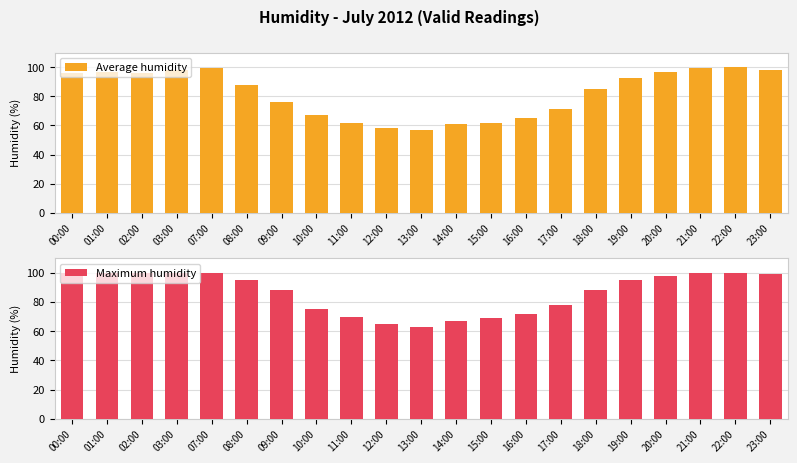

How many bars are there in each group?

2